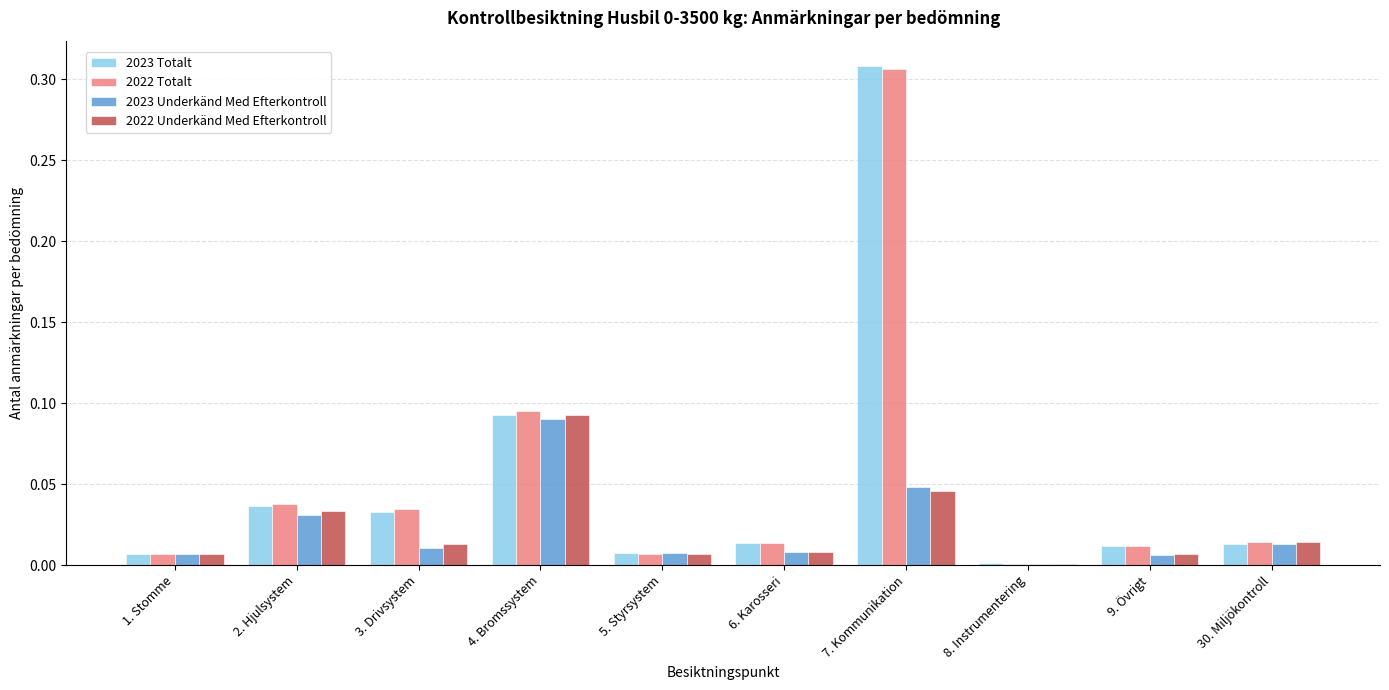

At which category is the sum across all series the highest?

7. Kommunikation